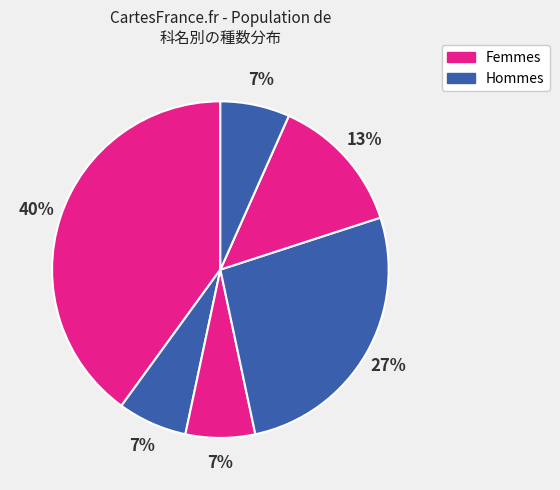

How many slices are in this pie chart?

6